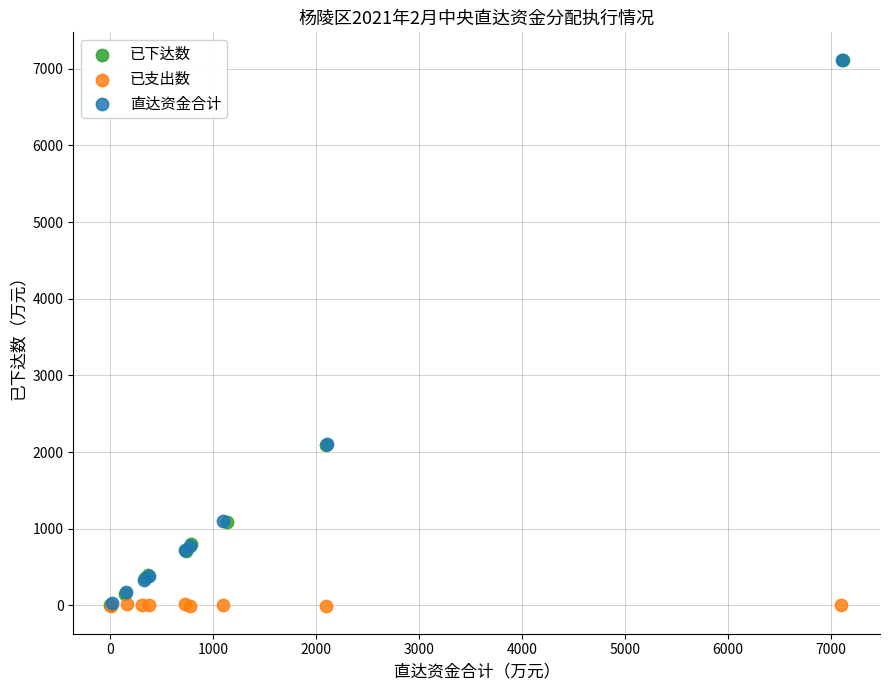

Which series has the largest Y range (max minus min)?

已下达数